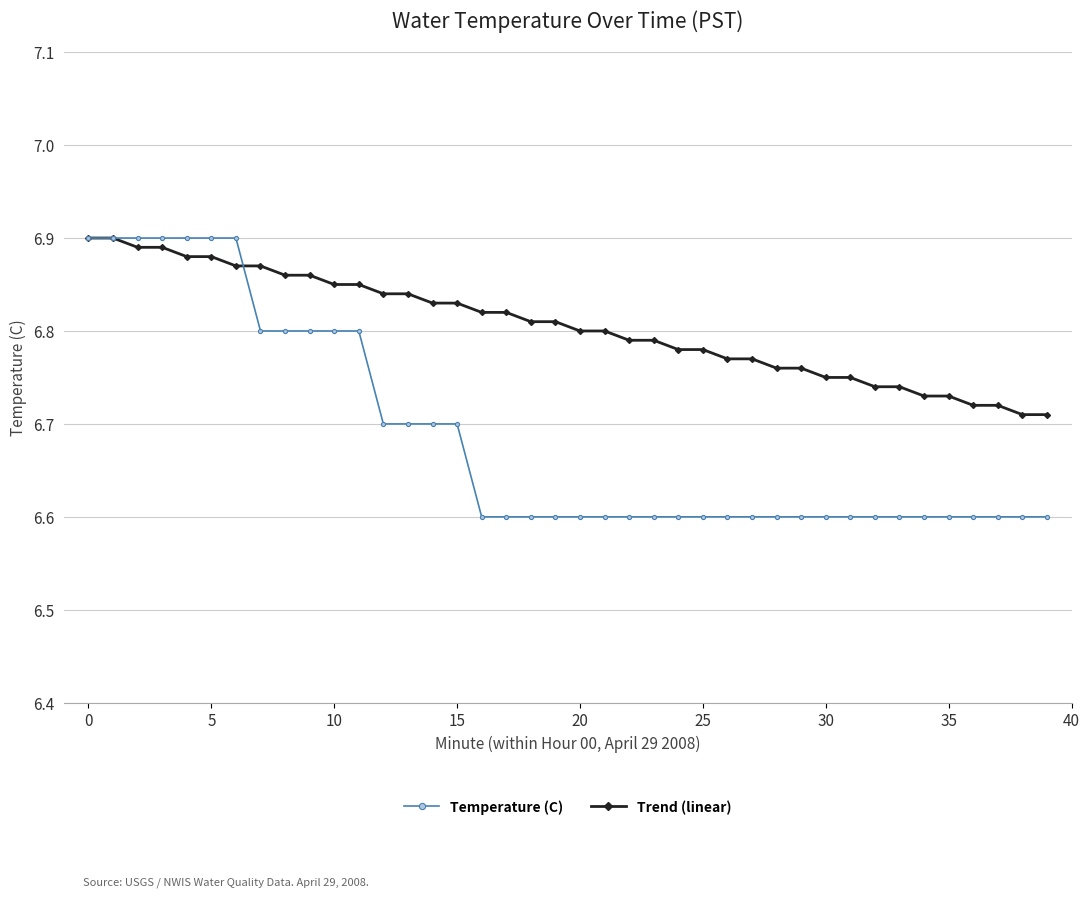

True or false: Trend (linear) and Temperature (C) cross at least once.

True